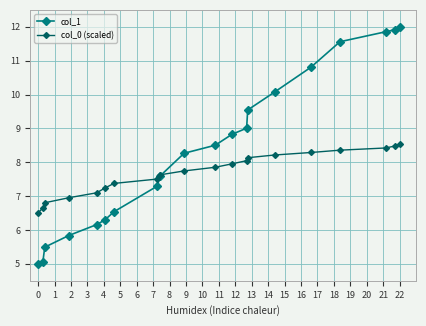

What is the highest value of the col_0 (scaled) series?

8.5